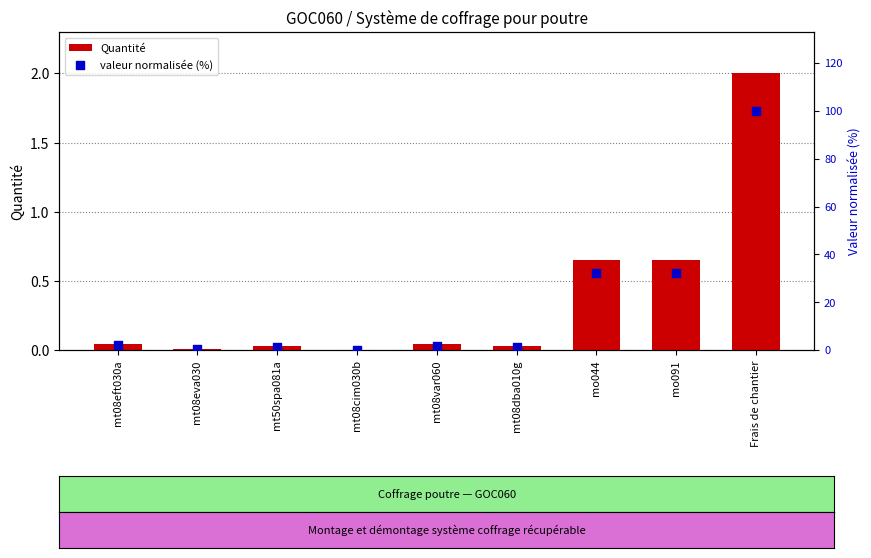

What are all the series names shown in the legend?

Quantité, valeur normalisée (%)